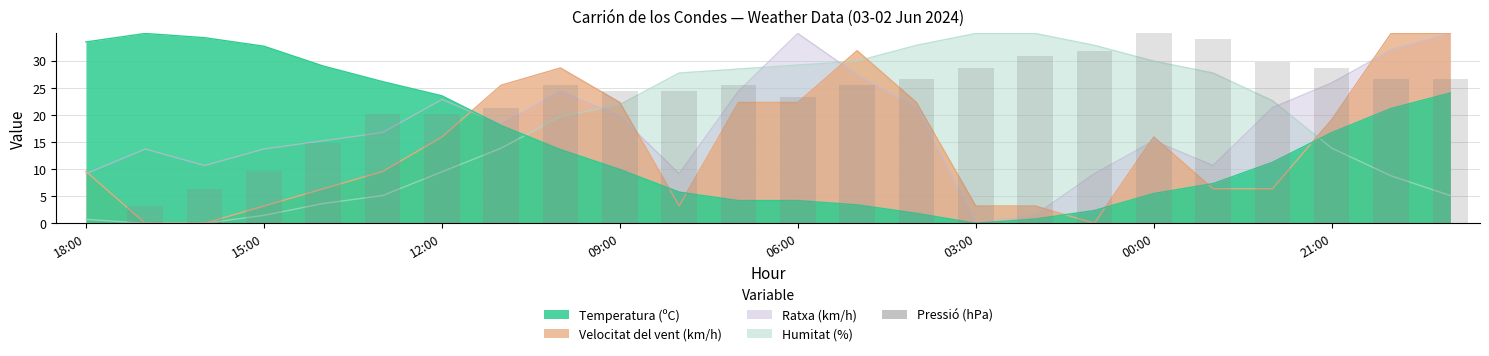

What is the average value?

22.6